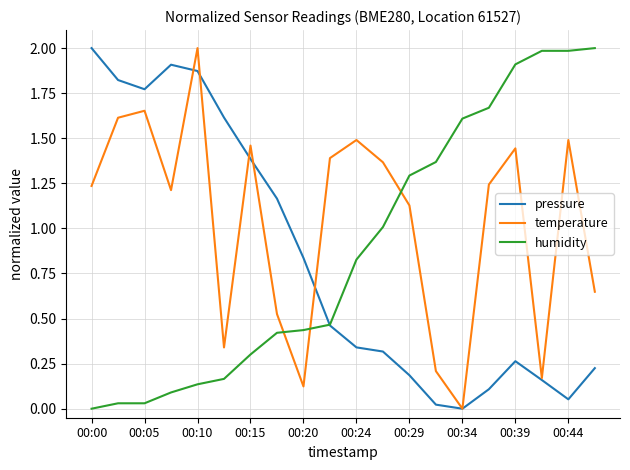

What is the maximum value shown in the chart?

2.0